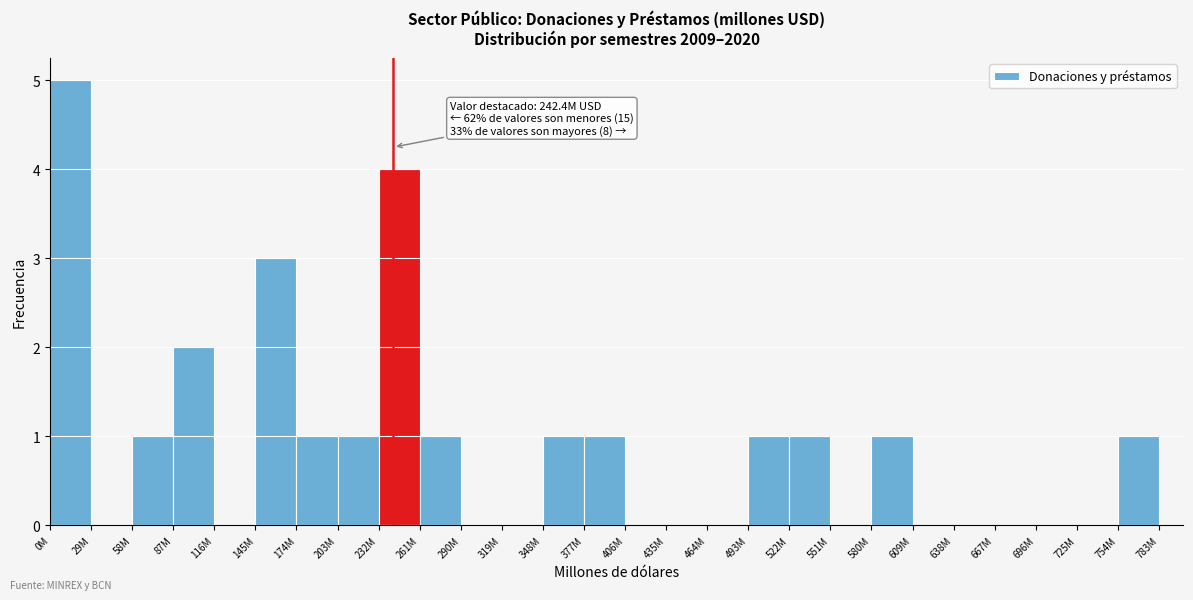

Reading left to right, what are all the values shown in this chart?

0M=5	29M=0	58M=1	87M=2	116M=0	145M=3	174M=1	203M=1	232M=4	261M=1	290M=0	319M=0	348M=1	377M=1	406M=0	435M=0	464M=0	493M=1	522M=1	551M=0	580M=1	609M=0	638M=0	667M=0	696M=0	725M=0	754M=1	783M=0